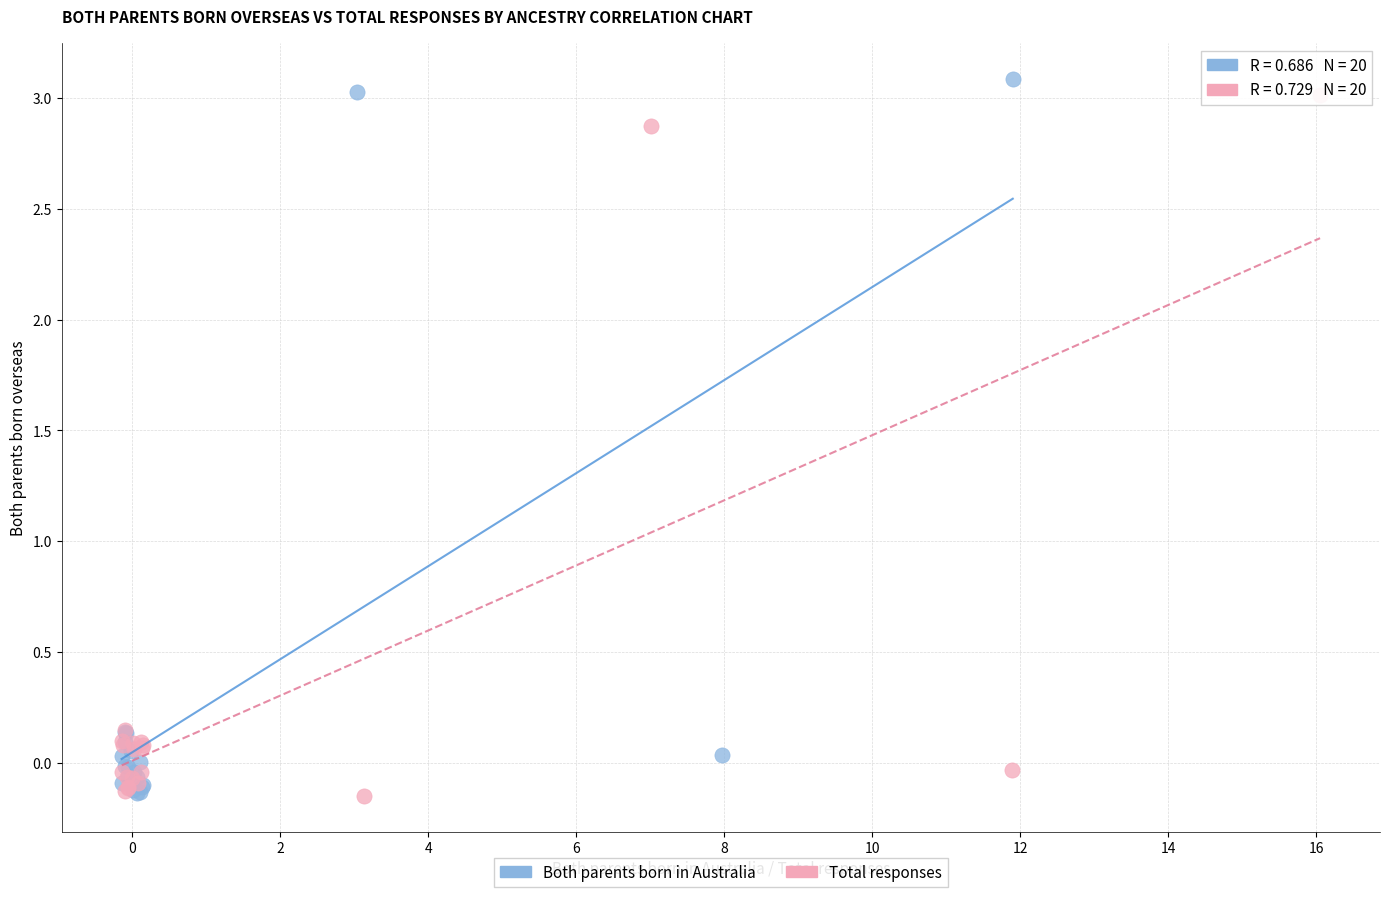

Which series has the largest Y range (max minus min)?

Both parents born in Australia